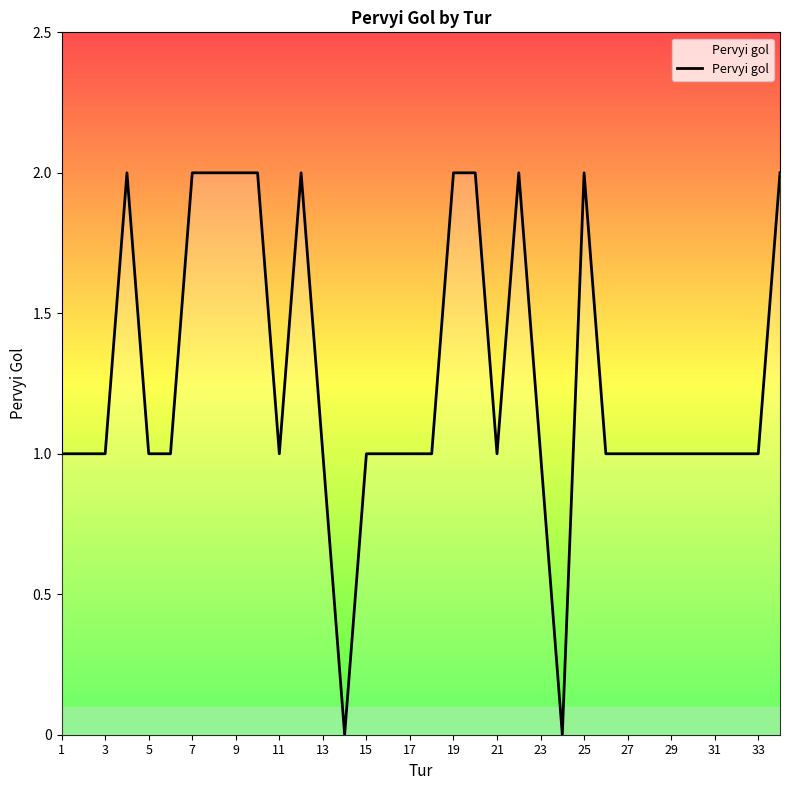

Does the chart have visible grid lines?

No